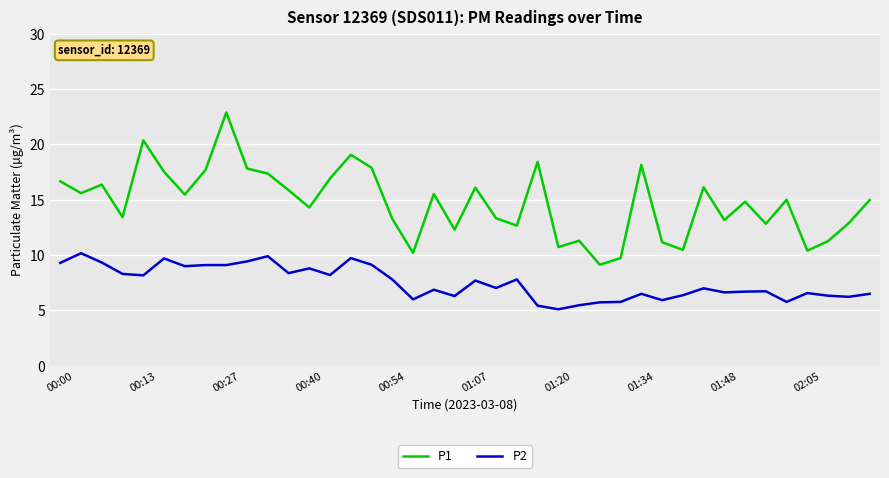

True or false: P2 and P1 intersect in this chart.

False